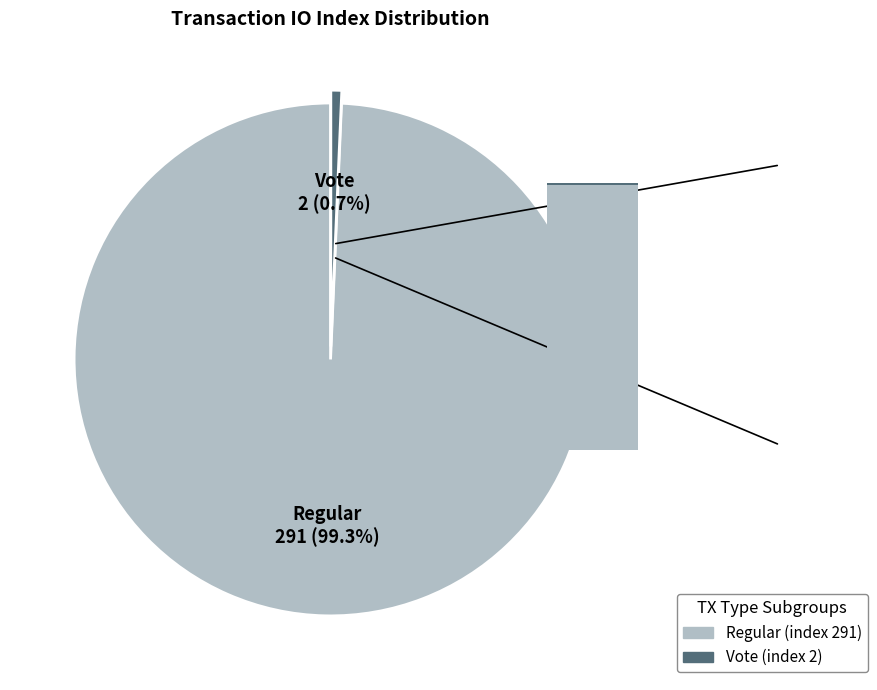

To the nearest percent, what is the average slice percentage?

50%